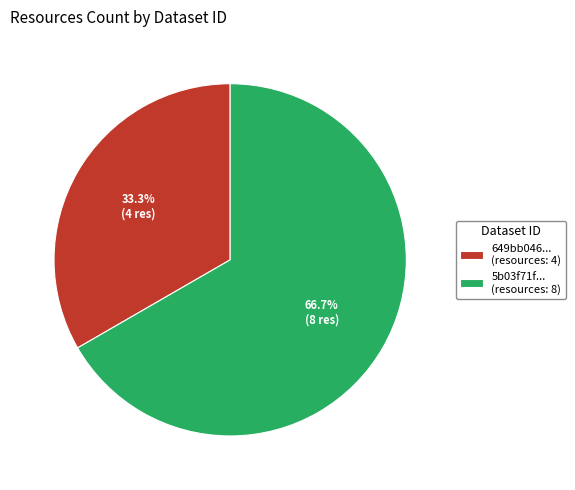

Which category has the biggest portion of the pie?

5b03f71f... (resources: 8)